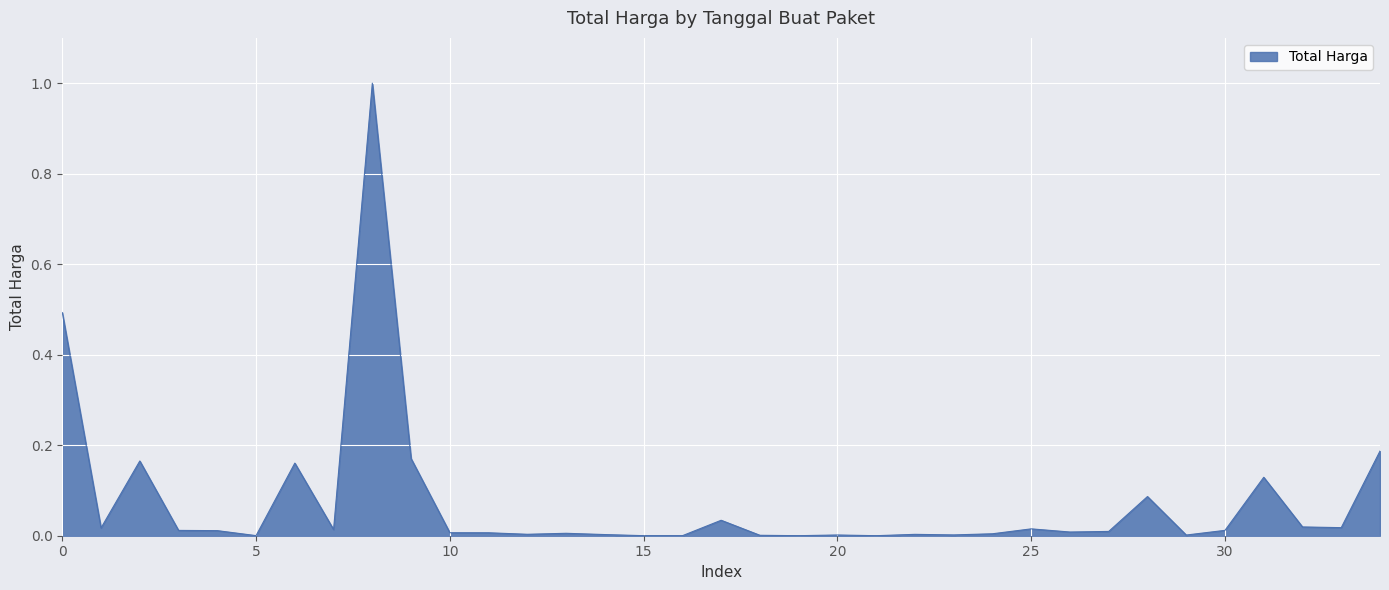

Does the chart have visible grid lines?

Yes